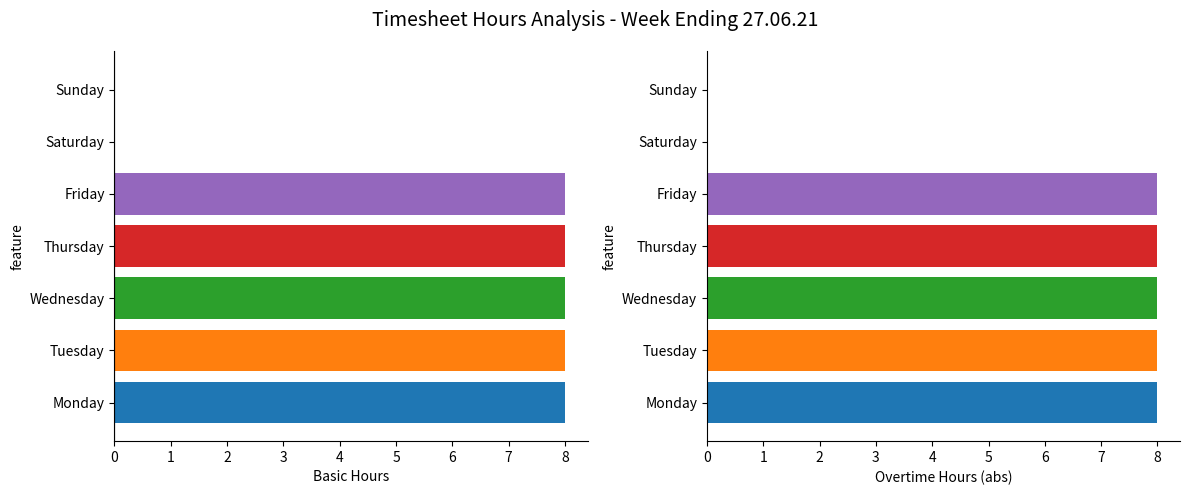

The value at Tuesday is 5. True or false?

False